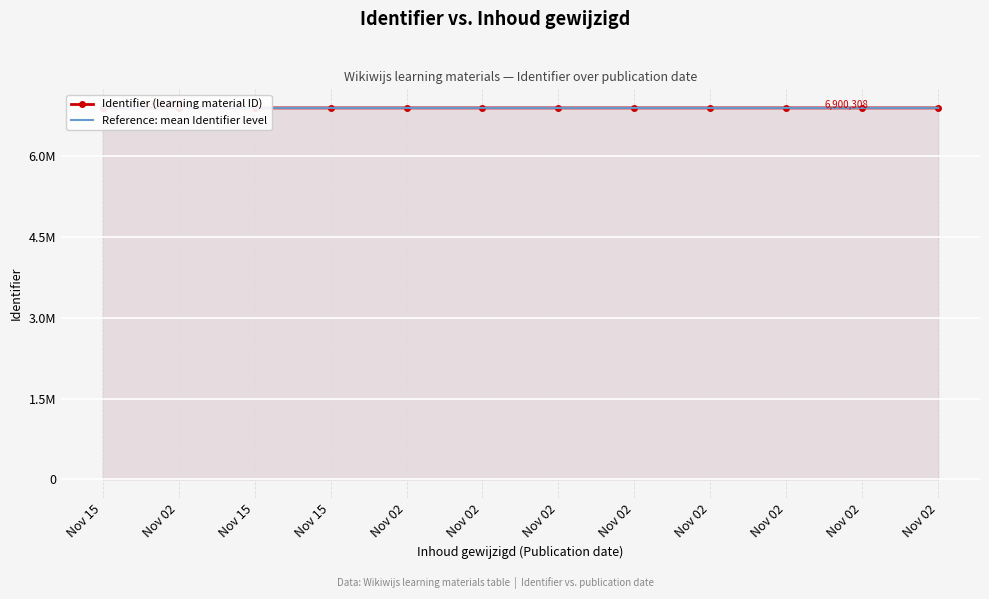

True or false: Reference: mean Identifier level and Identifier (learning material ID) intersect in this chart.

False